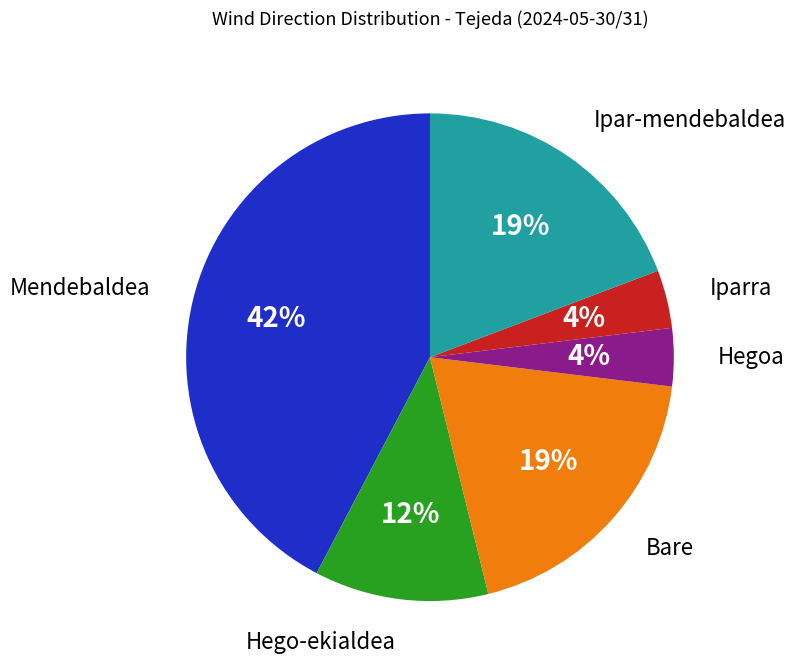

Approximately how many times larger is the value at Ipar-mendebaldea compared to Bare?

1.0